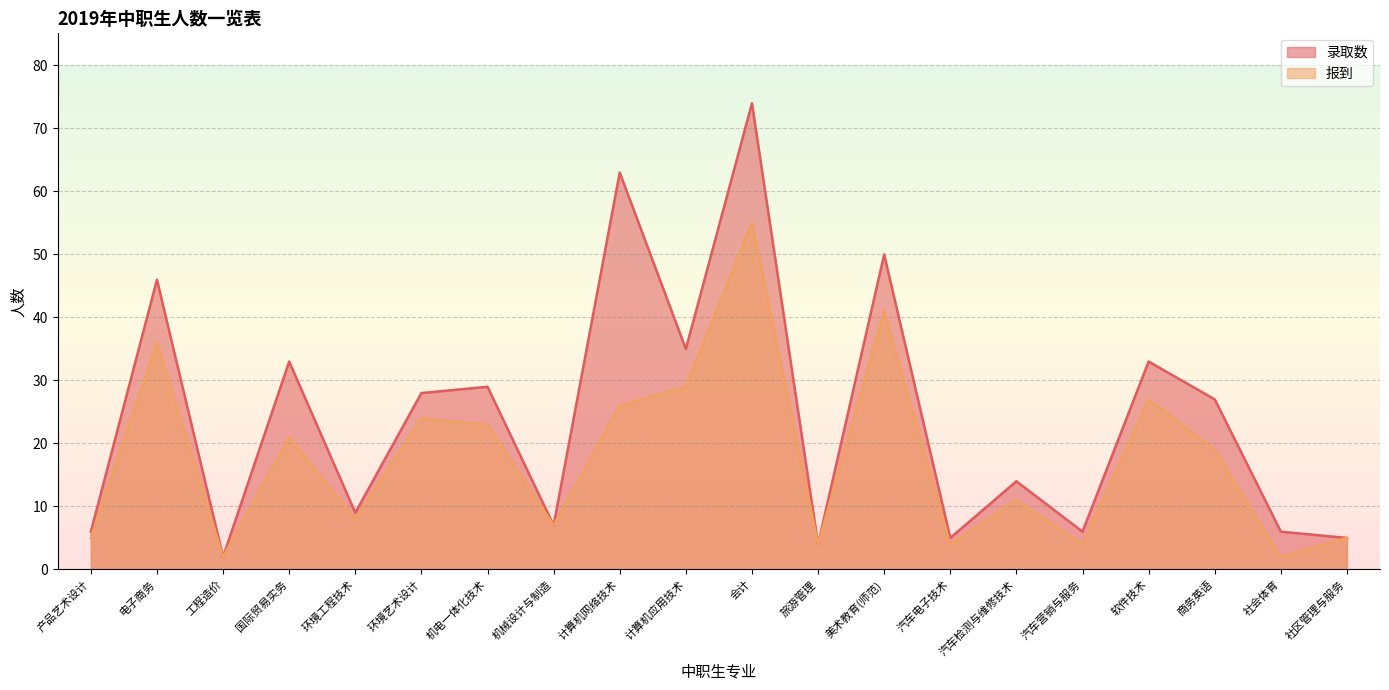

How many data points in 录取数 are less than 27?

10